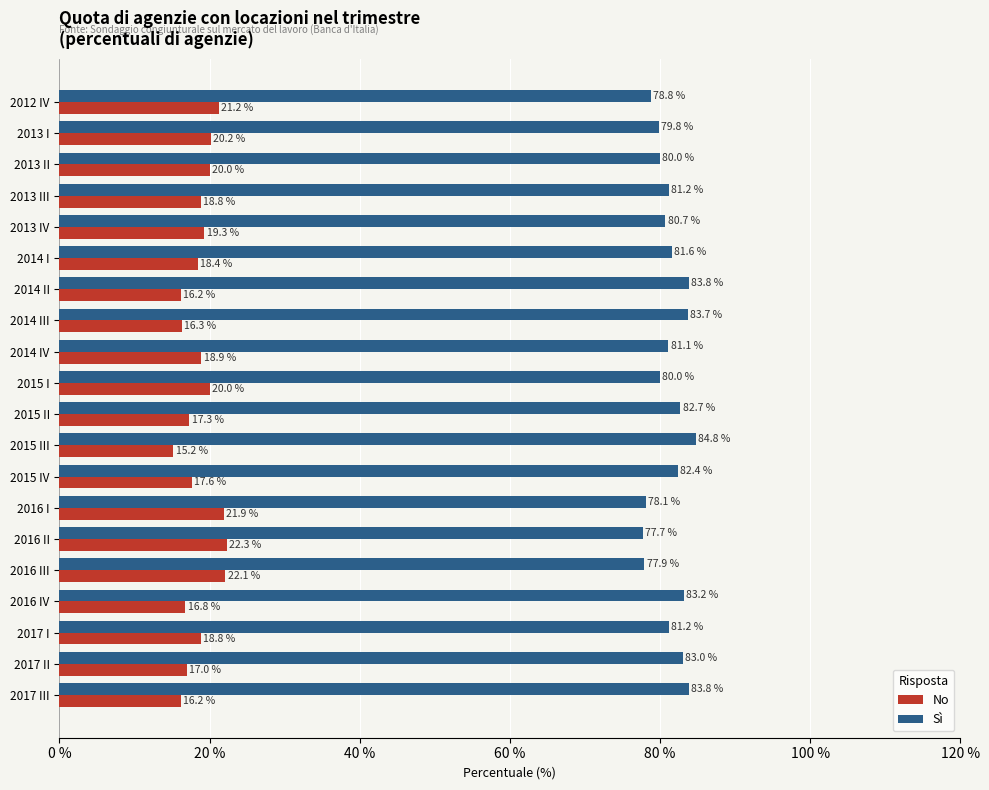

Which series has the largest total across all categories?

Sì